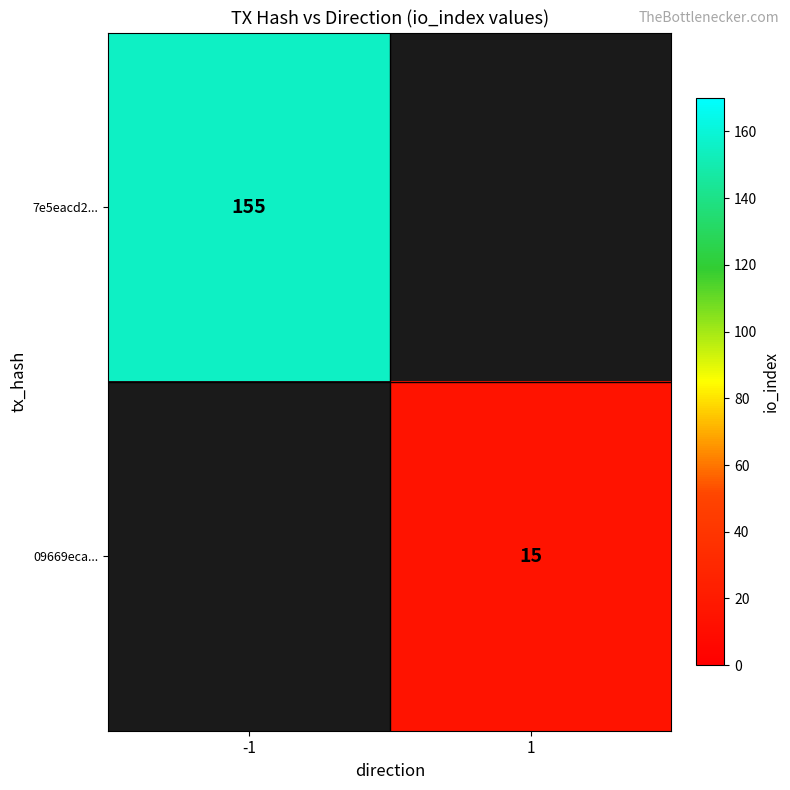

The 09669eca... series shows 5 at 1. True or false?

False